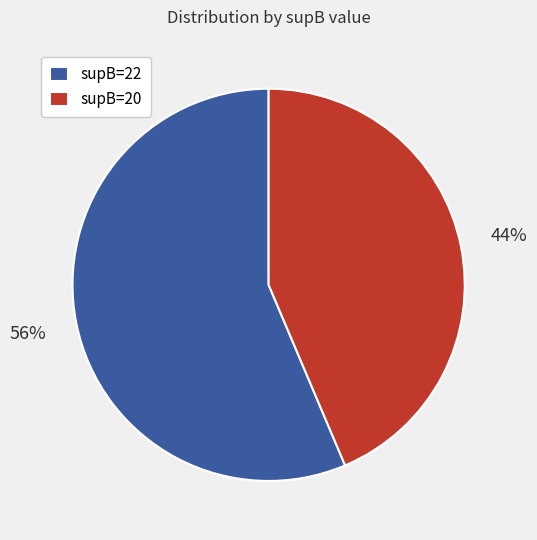

Does any single category account for the majority?

Yes